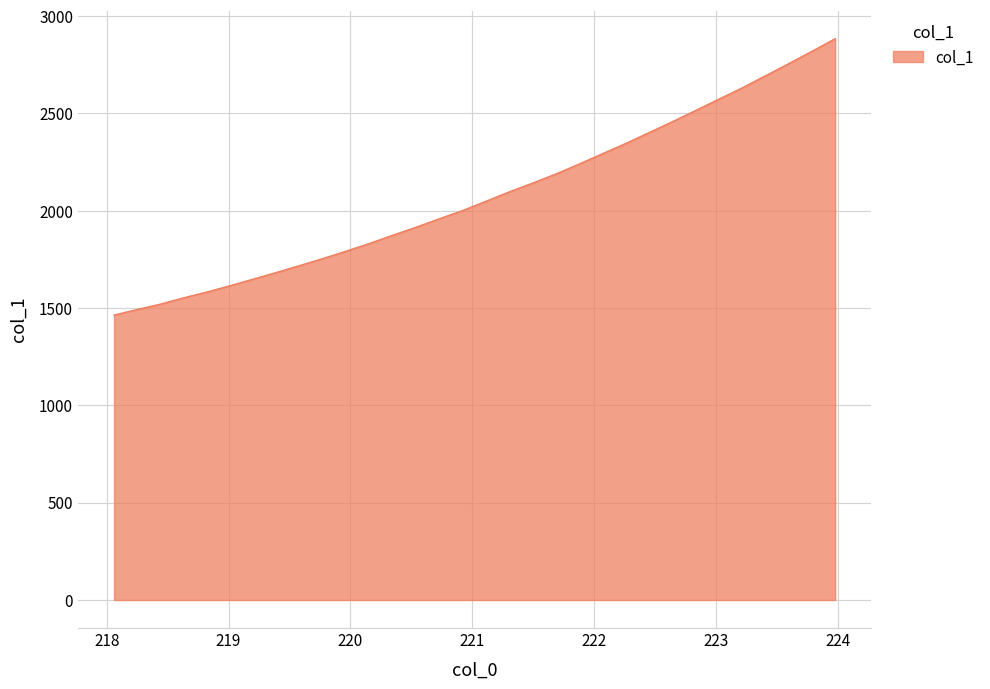

How many lines are shown in the chart?

1